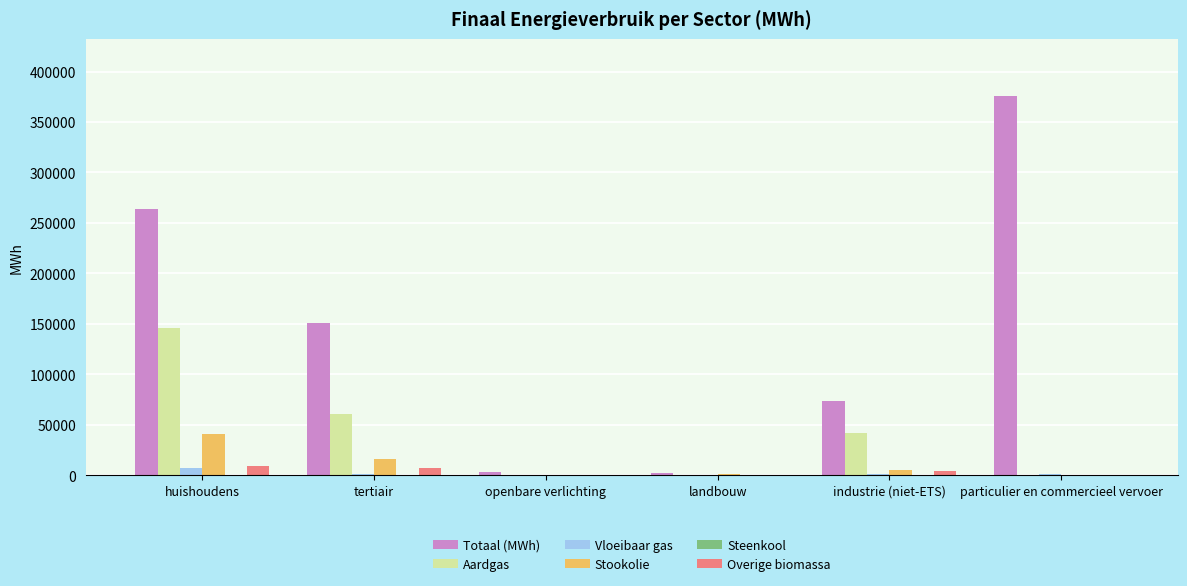

Which series has the widest spread of values?

Totaal (MWh)